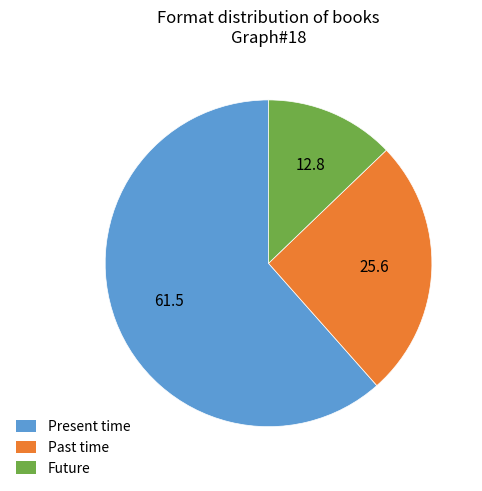

Does any single category account for the majority?

Yes